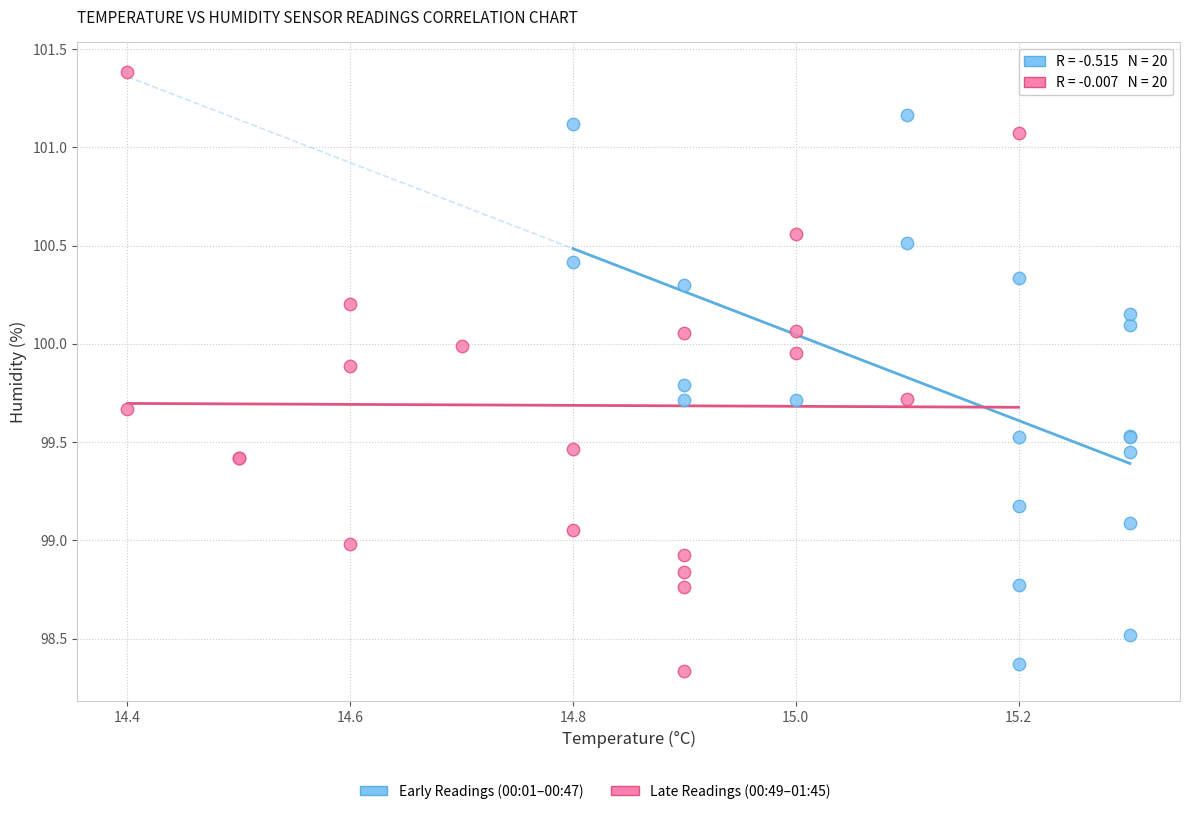

Which series contains the highest Y value?

Late Readings (00:49–01:45)